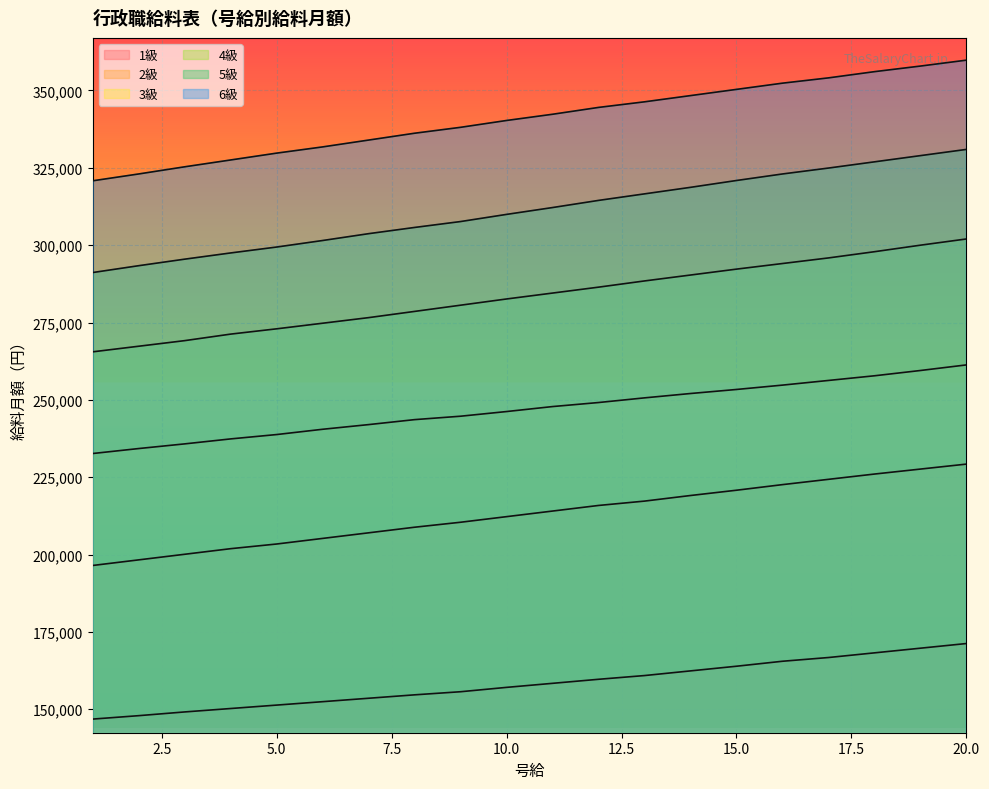

Which category has the lowest value across all series?

1